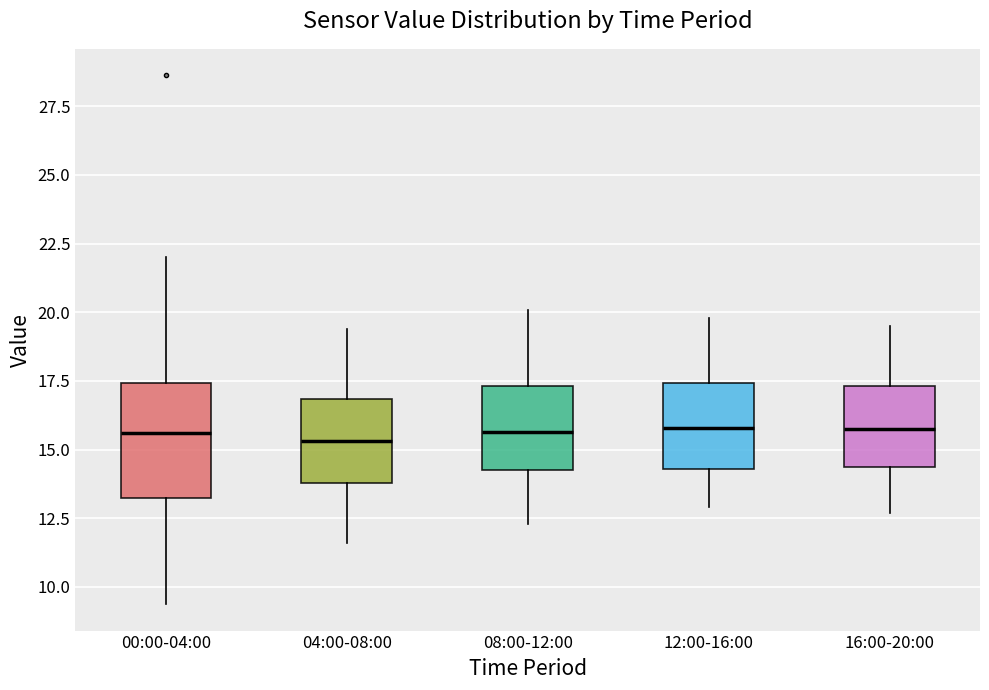

Reading left to right, transcribe this box plot: for each box, give where its median line is, the range the box spans, and where its two whiskers end, as read against the y-axis. The values are not printed on the chart, so give them approximately, as read against the axis.

00:00-04:00: median 15.5, box 13.0 to 17.5, whiskers 9.5 to 22.0
04:00-08:00: median 15.5, box 14.0 to 17.0, whiskers 11.5 to 19.5
08:00-12:00: median 15.5, box 14.5 to 17.5, whiskers 12.5 to 20.0
12:00-16:00: median 16.0, box 14.5 to 17.5, whiskers 13.0 to 20.0
16:00-20:00: median 16.0, box 14.5 to 17.5, whiskers 12.5 to 19.5